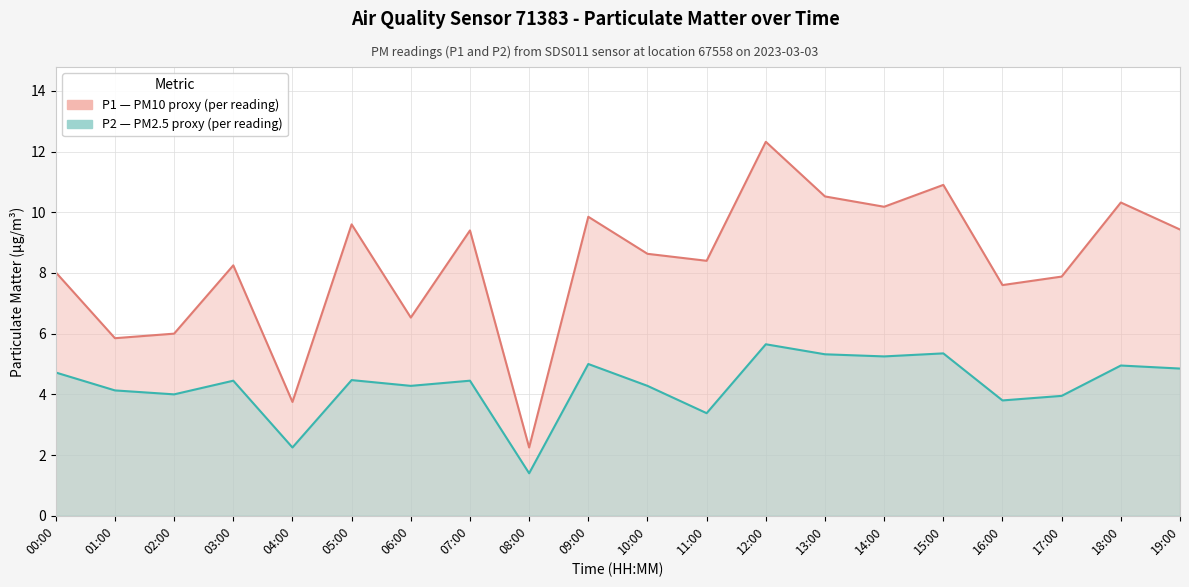

True or false: P2 line and P1 line cross at least once.

False